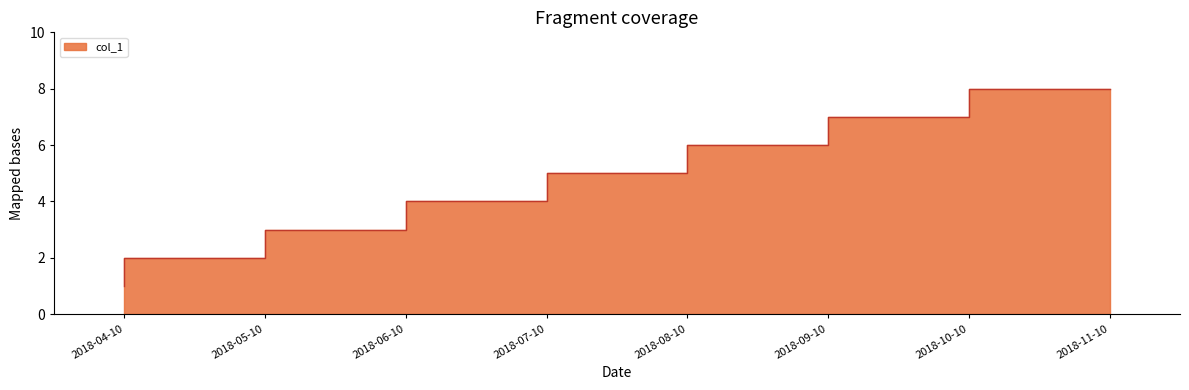

List the labels in order of value, smallest first.

2018-04-10, 2018-05-10, 2018-06-10, 2018-07-10, 2018-08-10, 2018-09-10, 2018-10-10, 2018-11-10